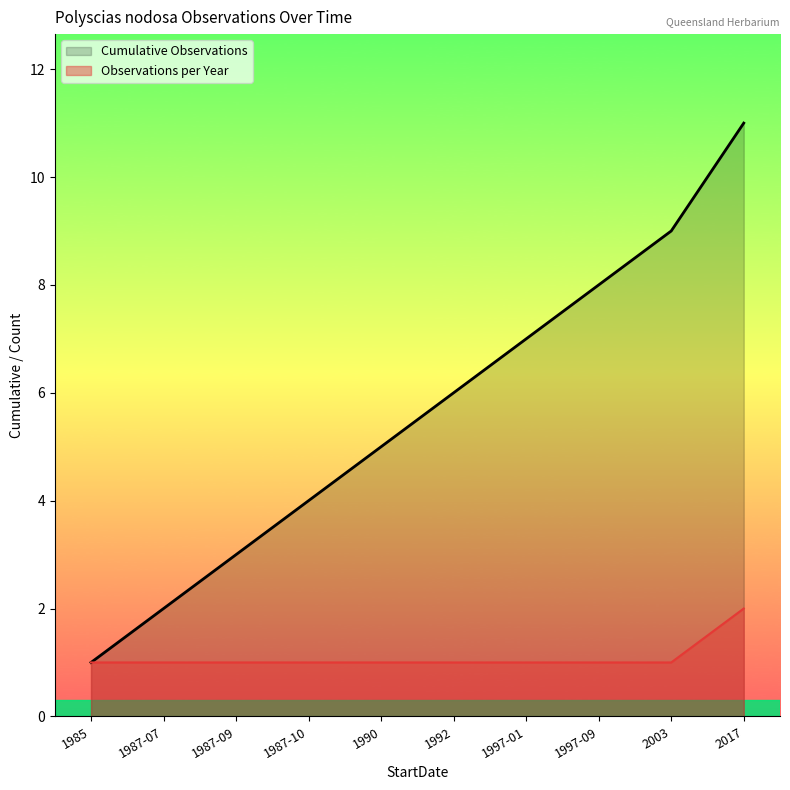

True or false: the data has more than 1 interior local peaks.

False